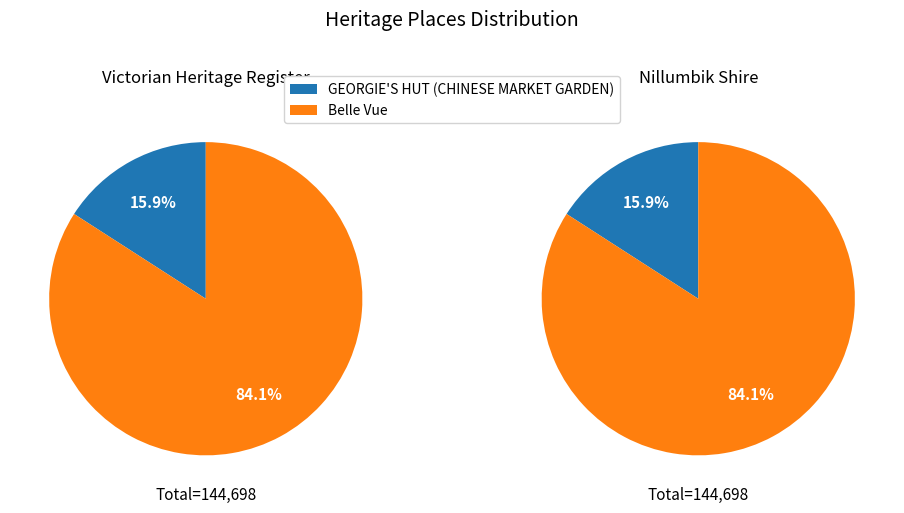

To the nearest percent, what is the average slice percentage?

50%